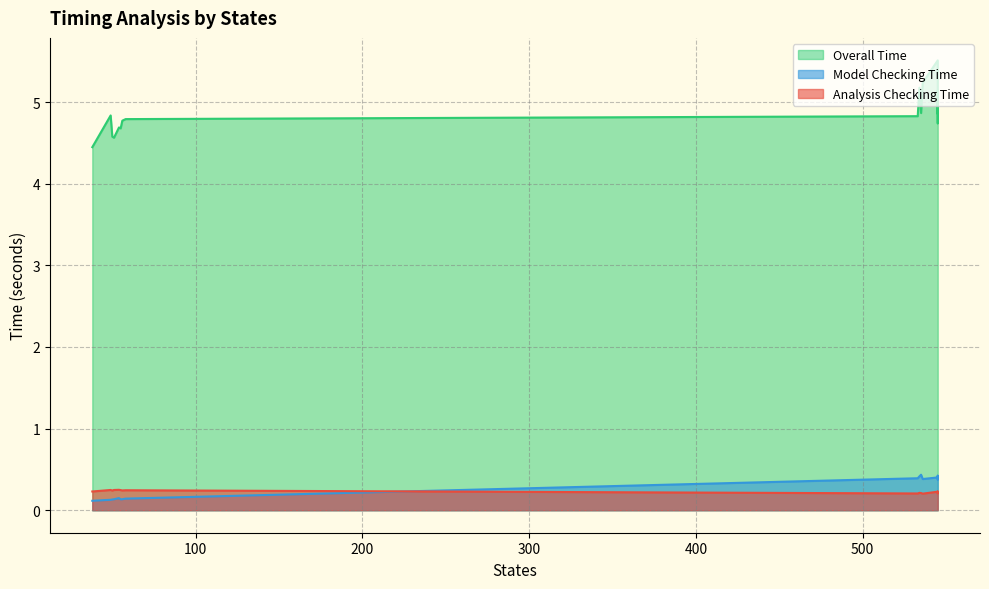

The Overall Time series shows 7.5 at 50. True or false?

False